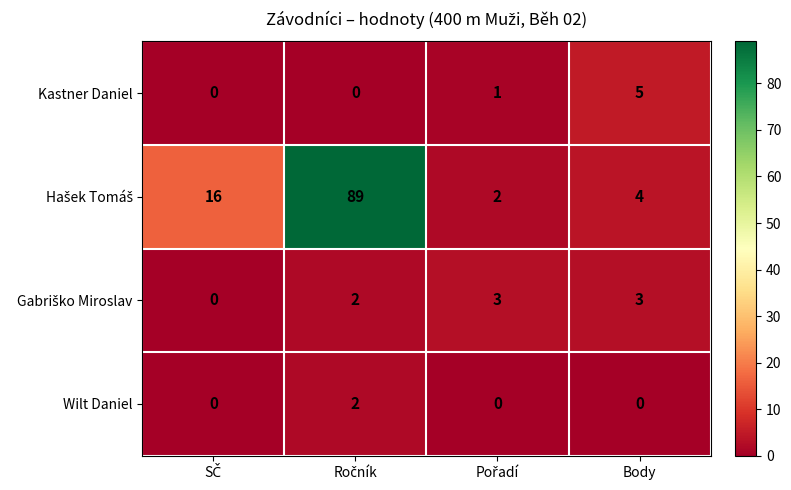

What is the maximum value shown in the chart?

89